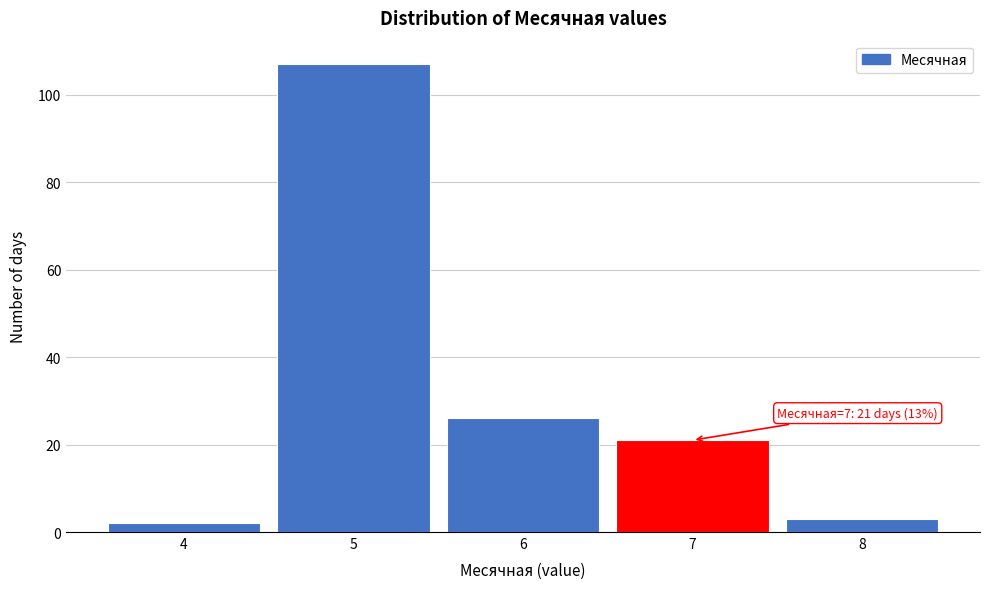

Which range on the x-axis has the tallest bar?

4.5 to 5.5